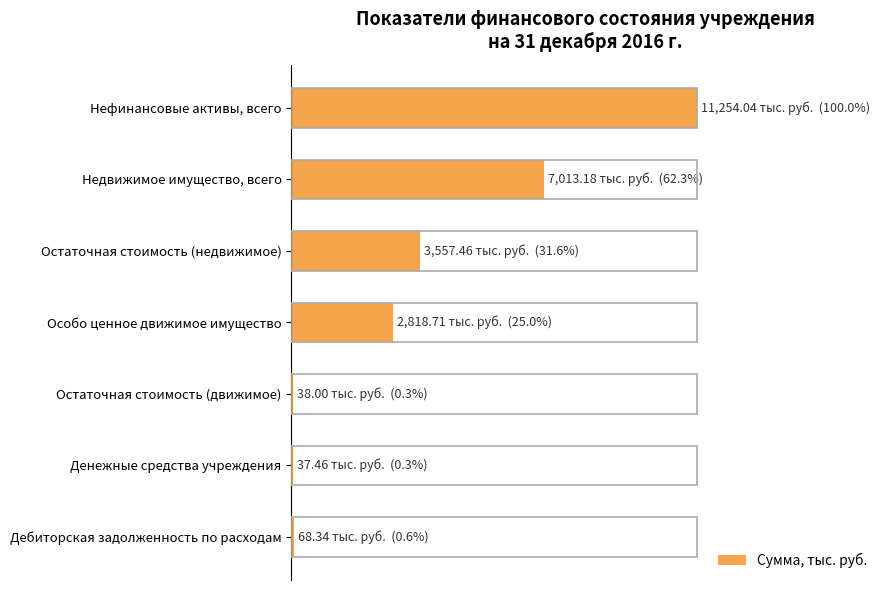

How many values exceed 2818?

4